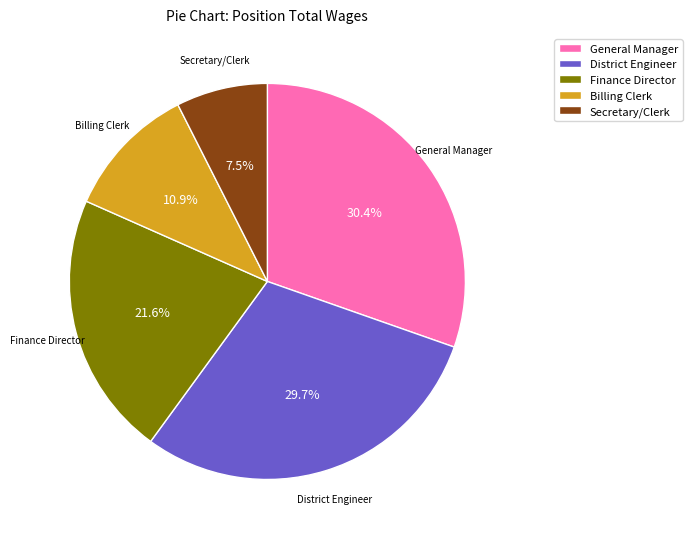

To the nearest percent, what percentage of the pie is District Engineer?

30%